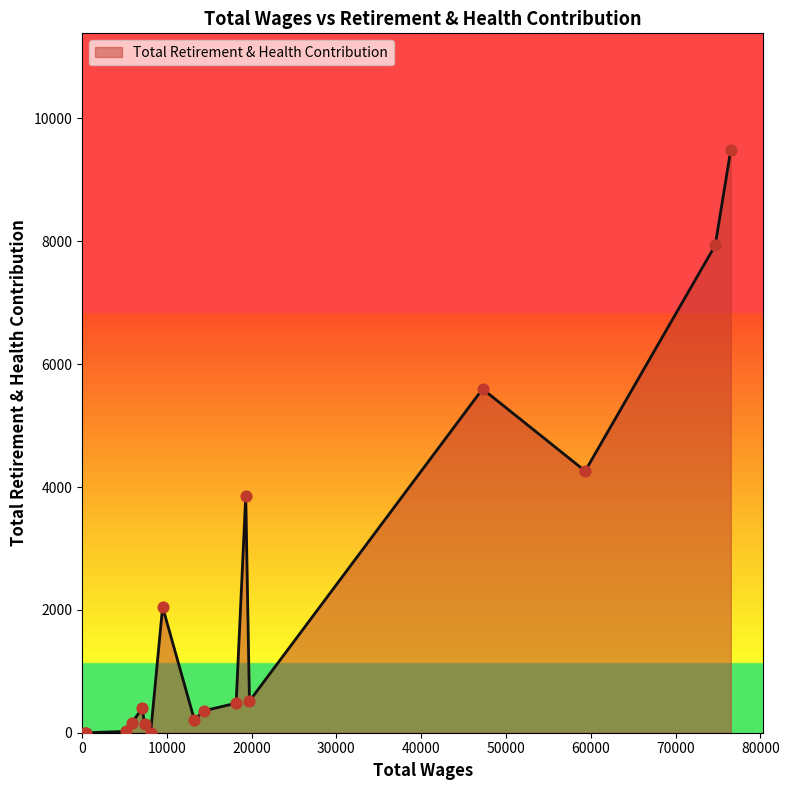

What is the difference between the maximum and minimum values?

9488